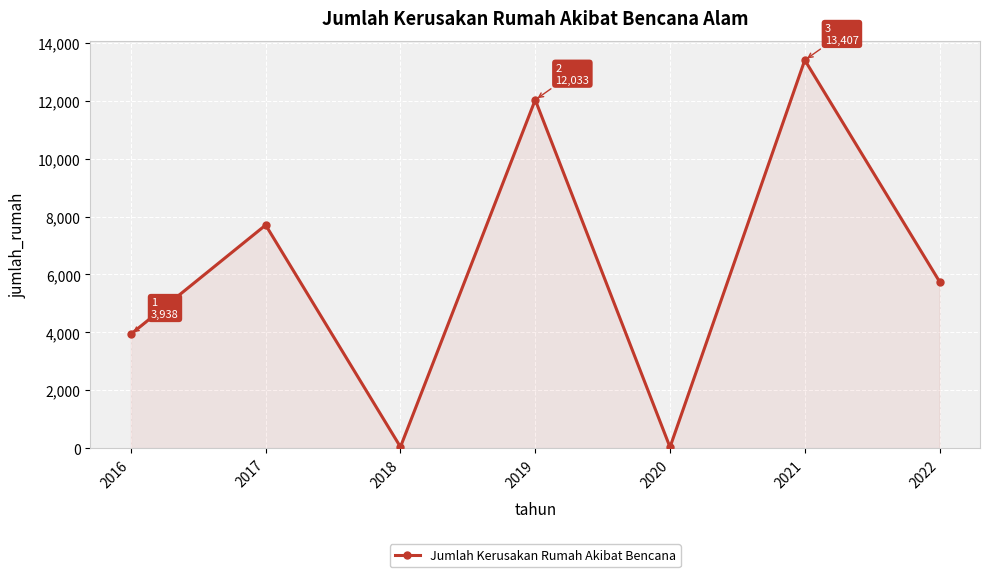

At which label is the value closest to 6720?

2022